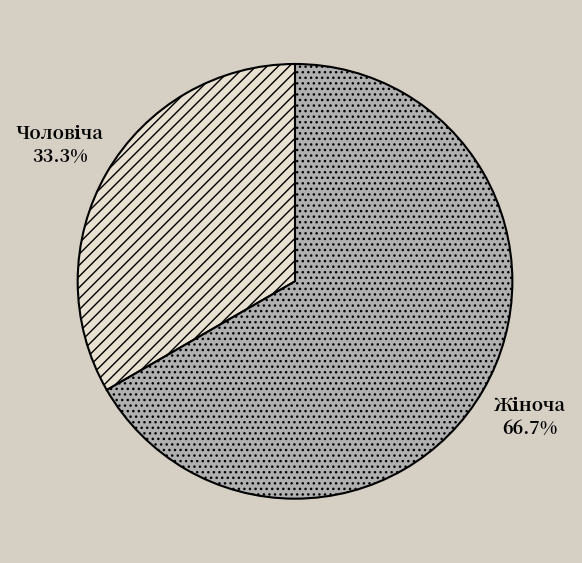

Does any single category account for the majority?

Yes